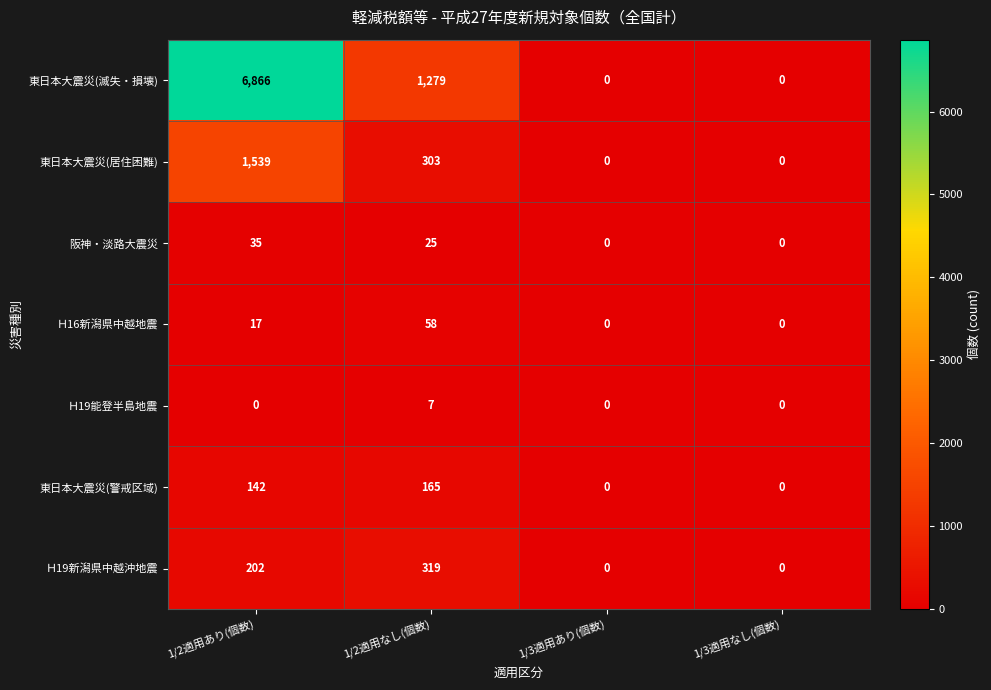

What is the spread (max minus min) of values at 1/2適用あり(個数)?

6866